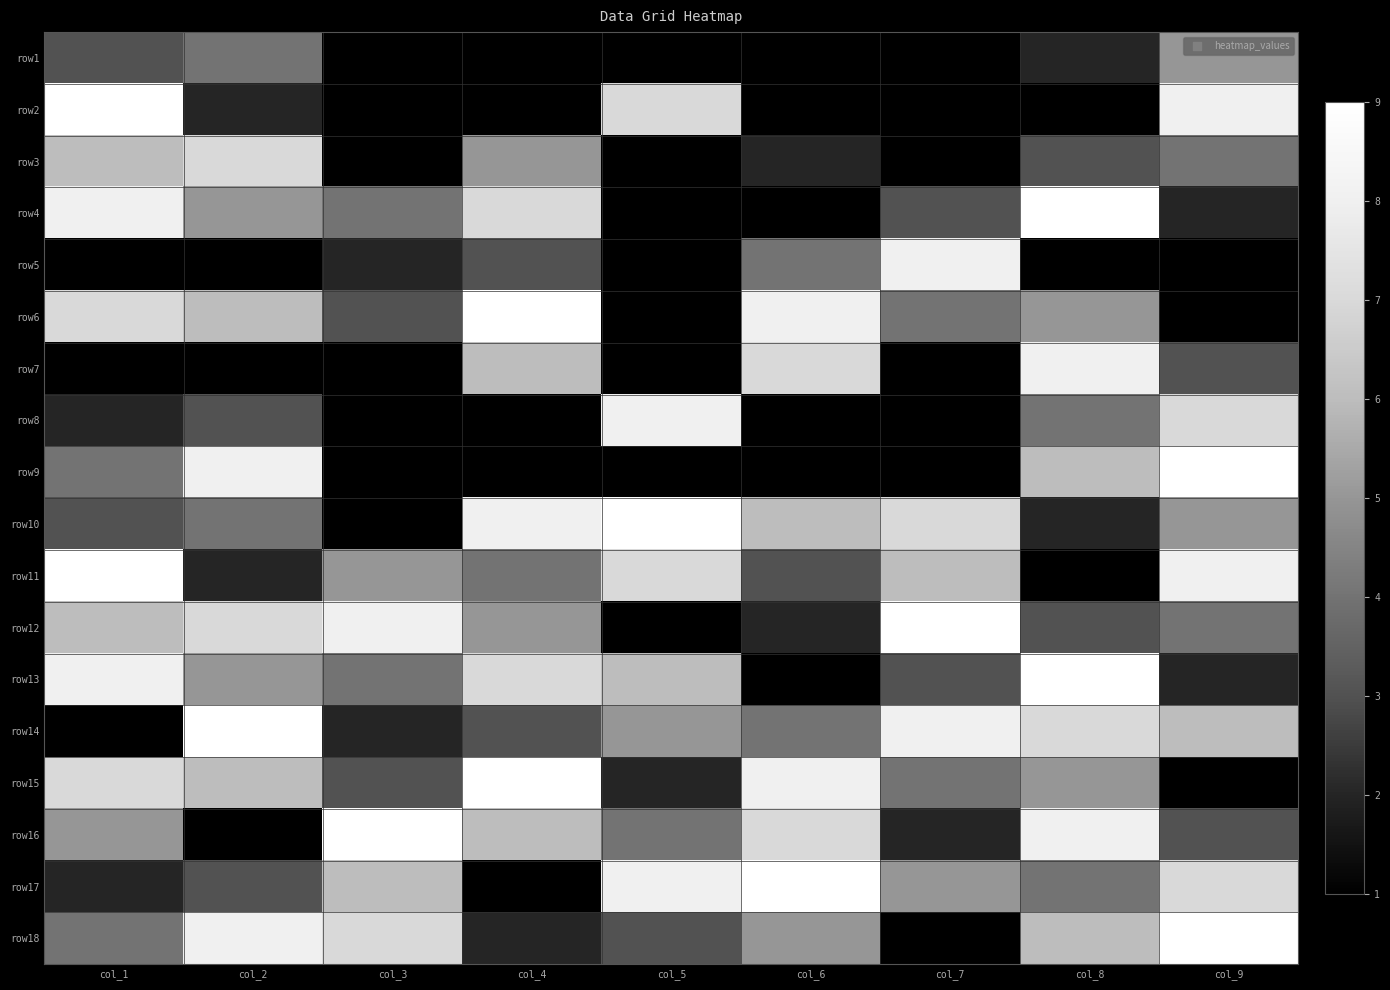

At col_3, list the series in order from smallest to largest.

row5, row1, row2, row3, row10, row14, row6, row15, row4, row7, row8, row9, row13, row11, row17, row18, row12, row16